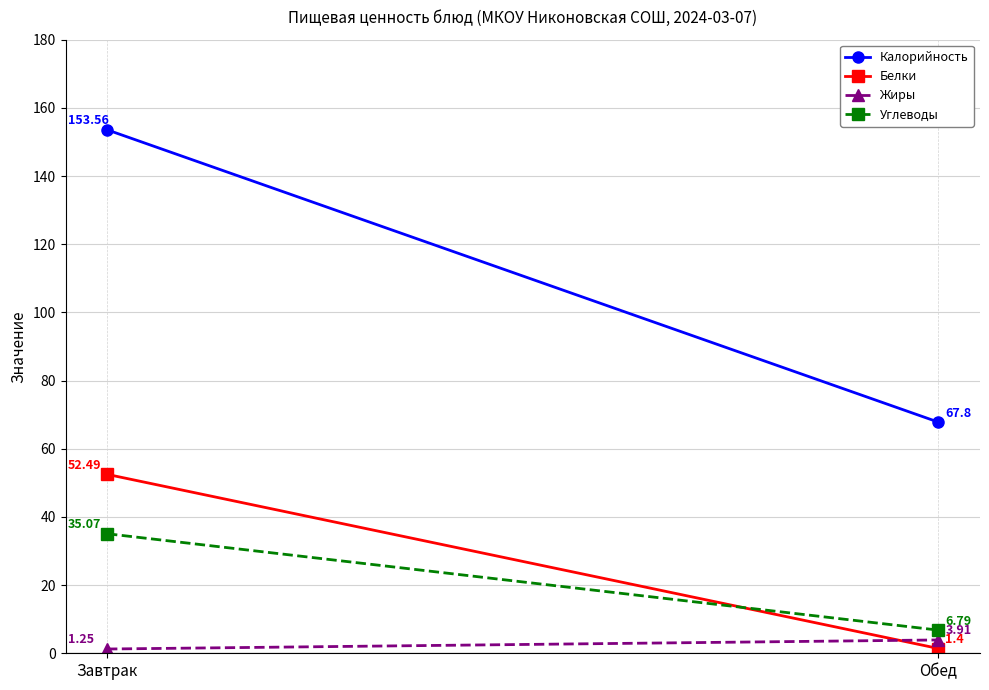

What value does the Калорийность series have at Завтрак?

153.6